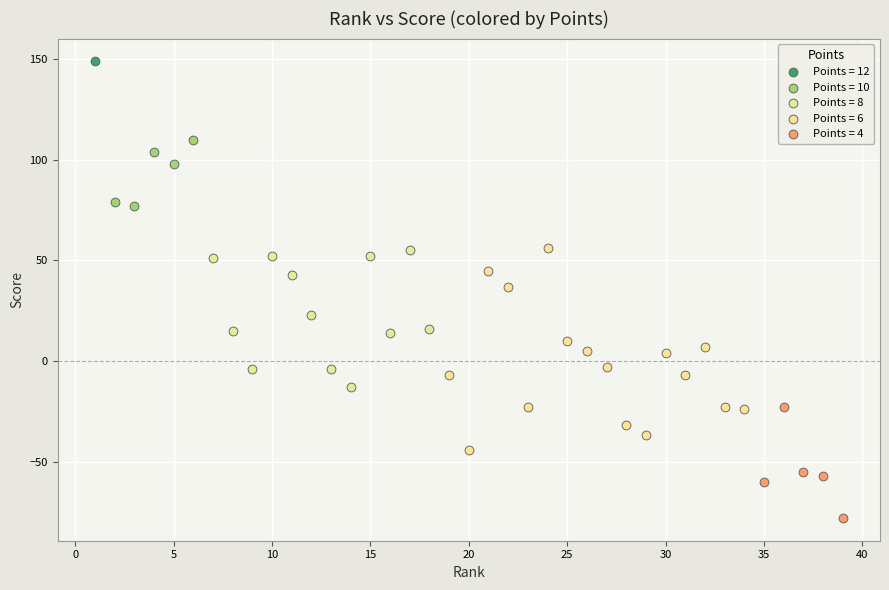

What are all the series names shown in the legend?

Points = 12, Points = 10, Points = 8, Points = 6, Points = 4